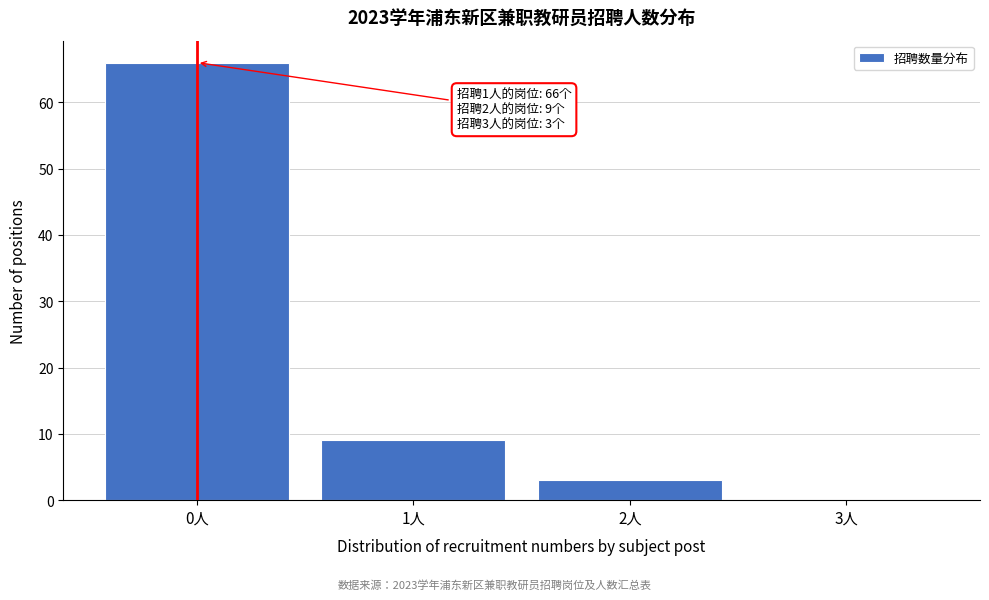

Reading left to right, list all the values displayed in this chart.

0人=66	1人=9	2人=3	3人=0